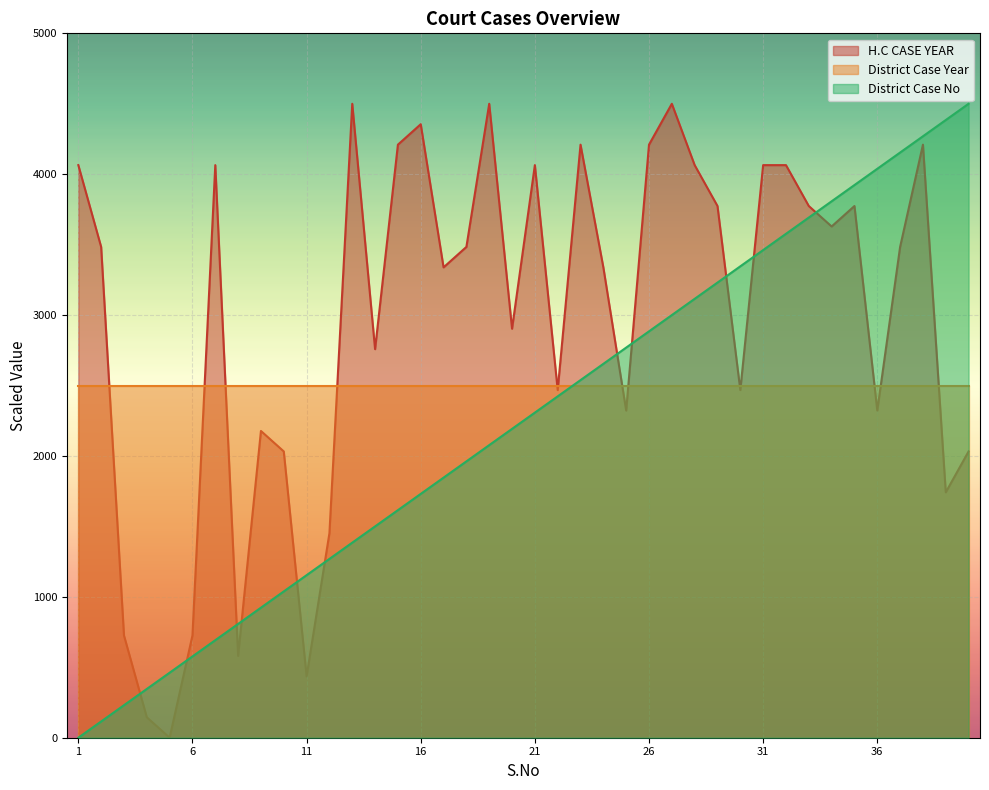

After their last crossing, which series has the higher values: District Case No or H.C CASE YEAR?

District Case No